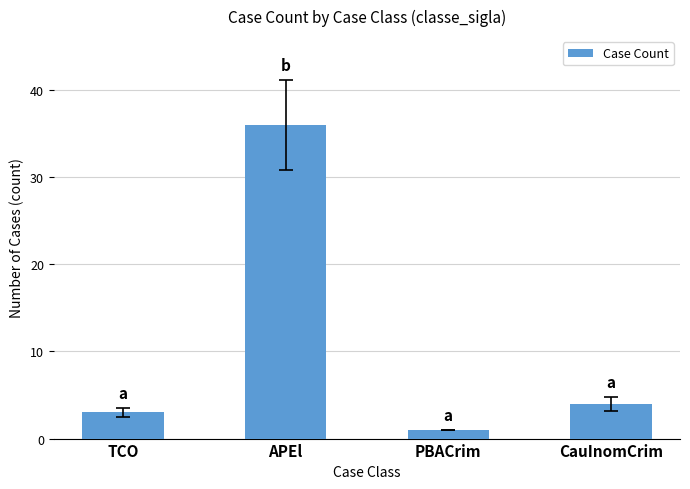

What is the value of the 1st bar from the left?

3